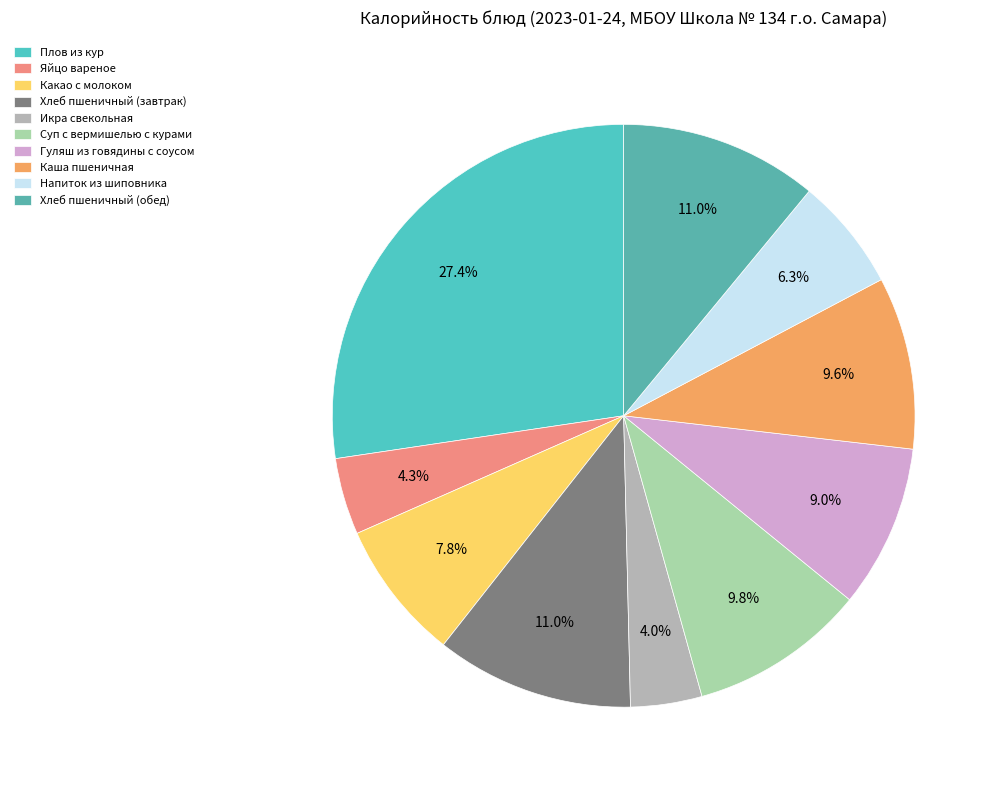

Combined, do Икра свекольная and Яйцо вареное account for over 50%?

No